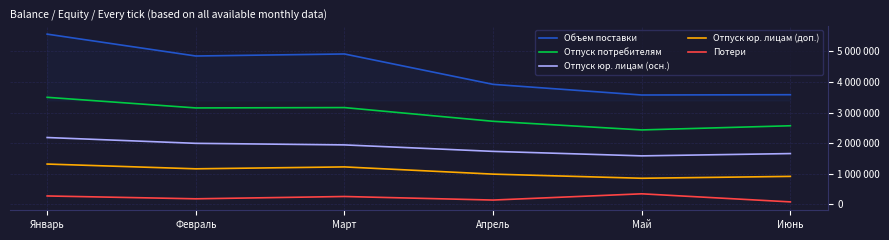

Does the chart display data point markers on the line(s)?

No